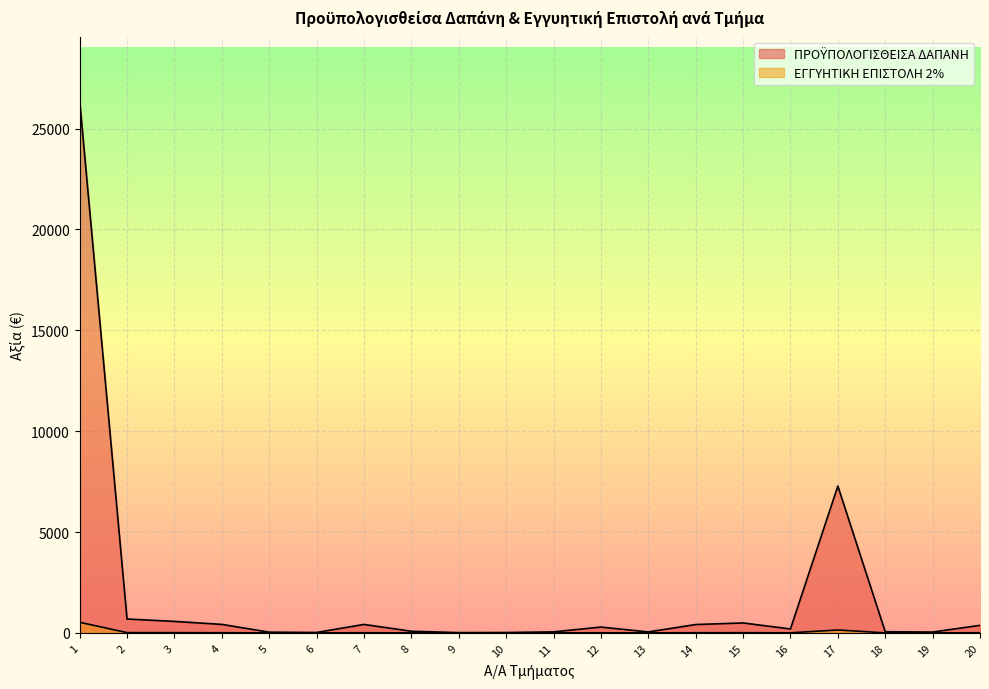

Which has a higher value, 10 or 8?

8